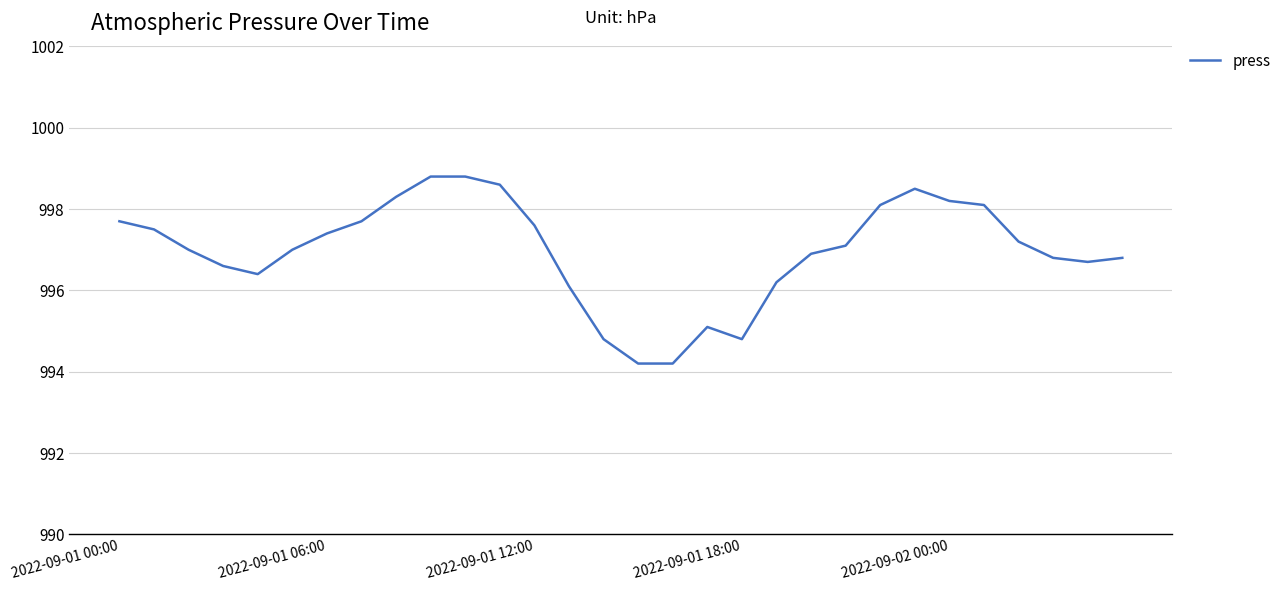

What is the maximum value shown in the chart?

998.8